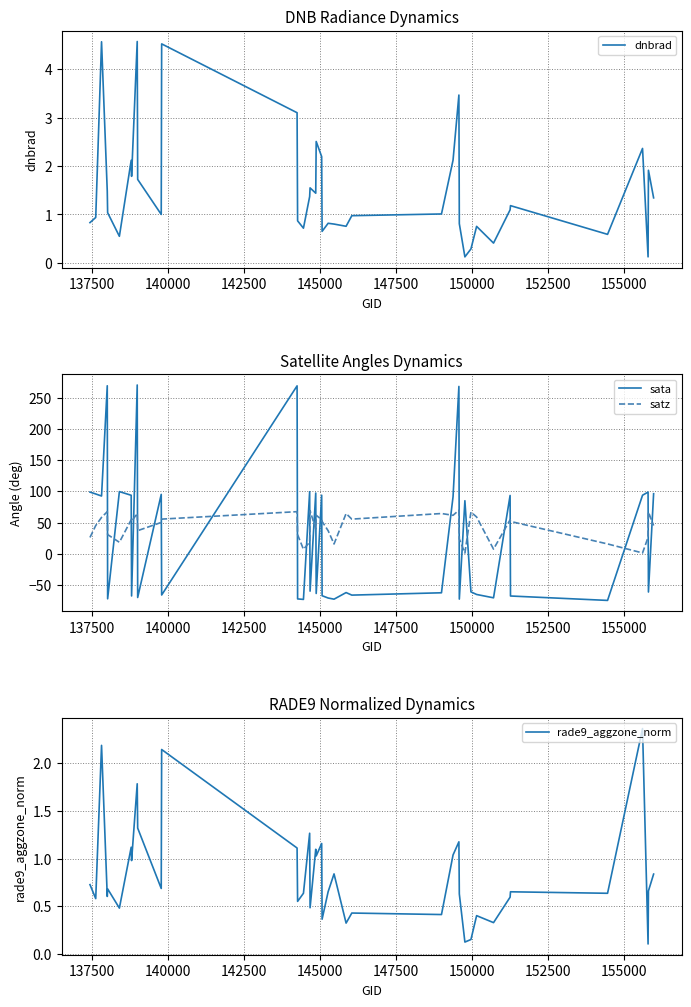

How many positive values does the sata series have?

19